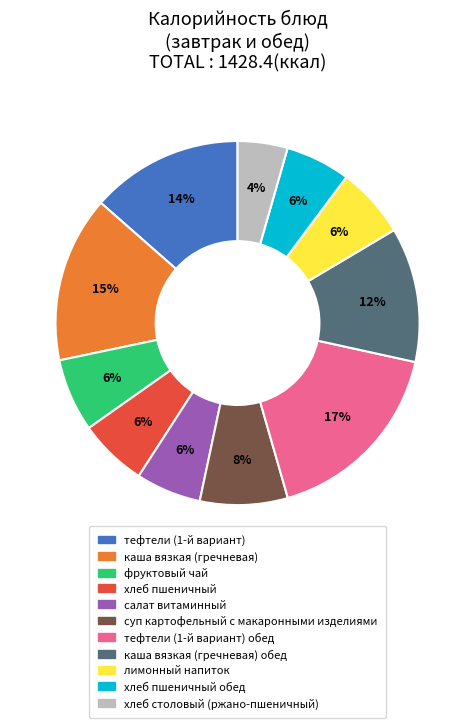

Is there a majority slice in this chart?

No